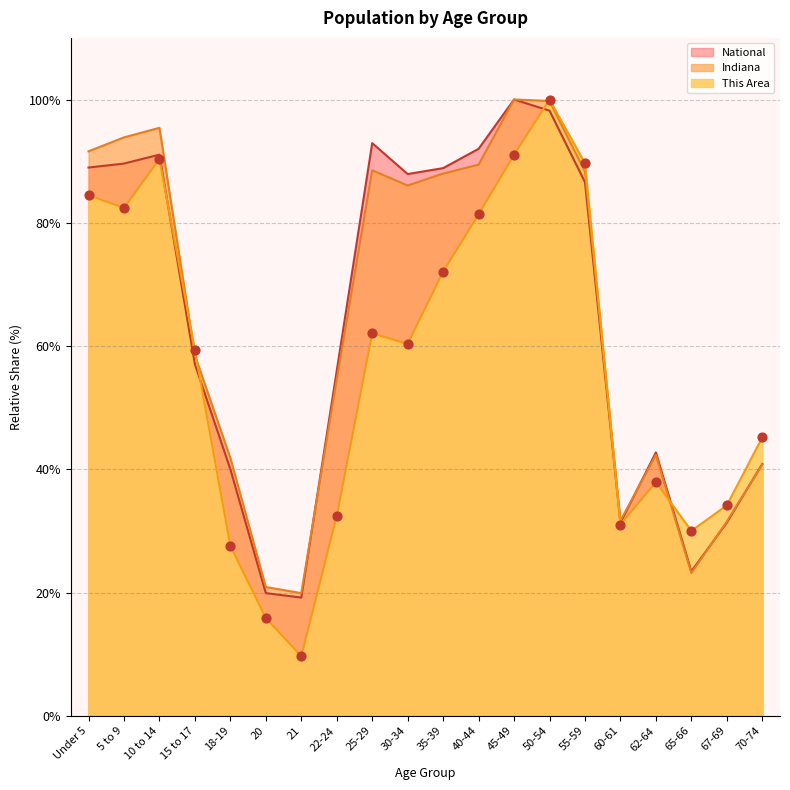

What is the total value across all series at 65-66?

76.6